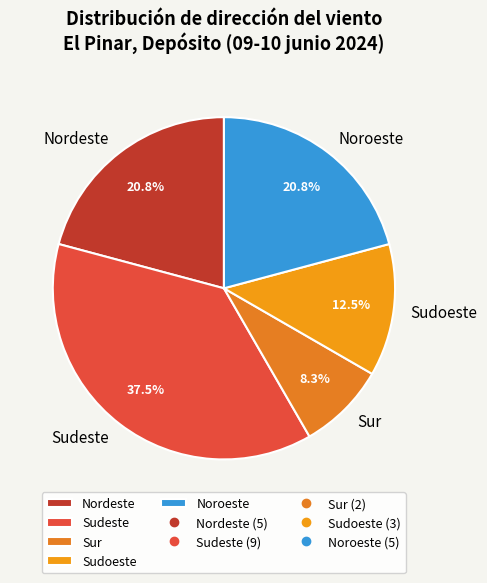

Is there a majority slice in this chart?

No